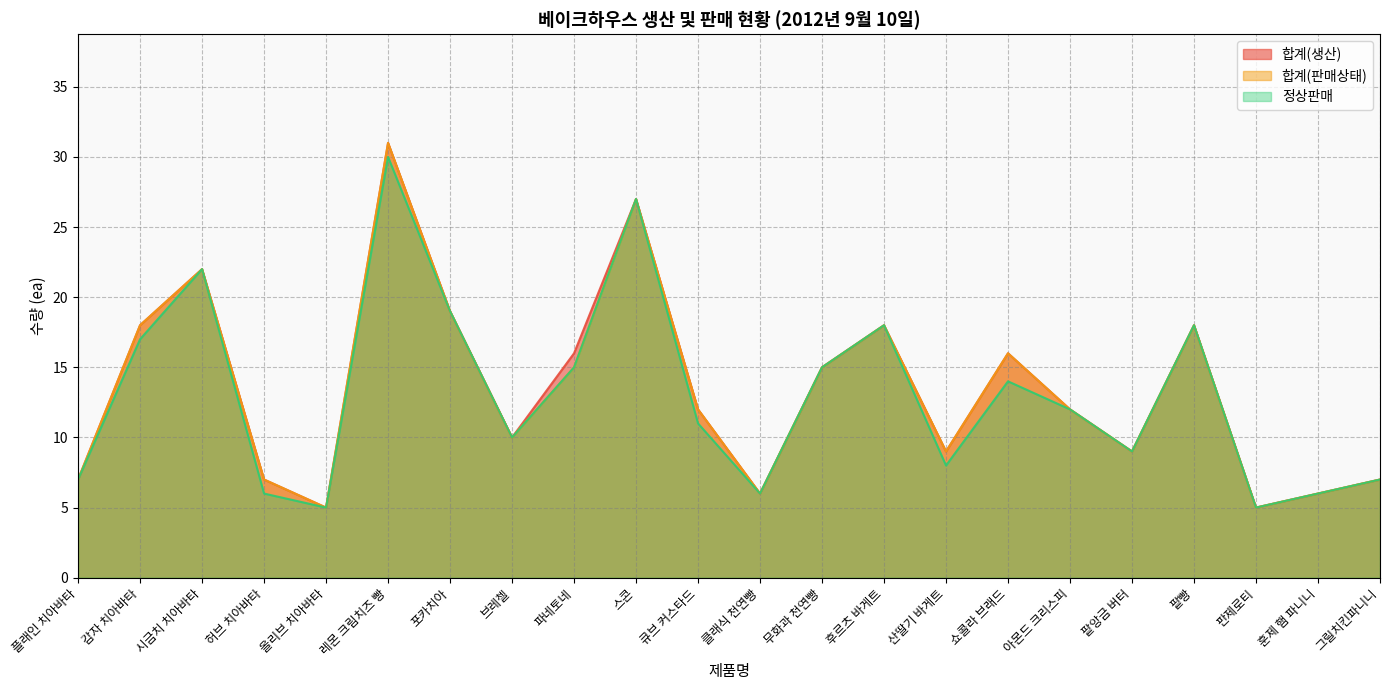

What value does the 정상판매 series have at 팥앙금 버터?

9